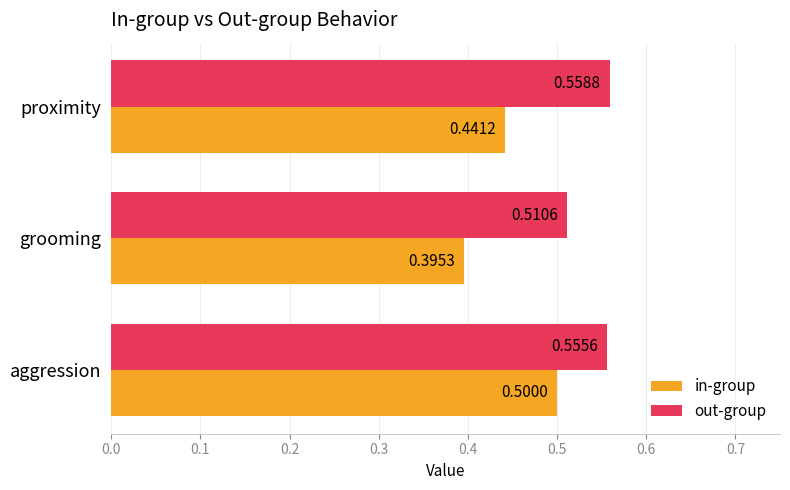

What are all the series names shown in the legend?

in-group, out-group